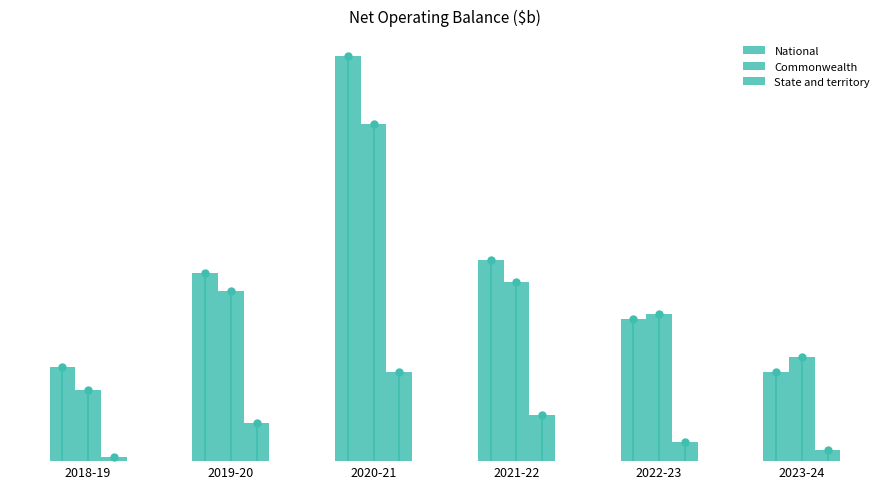

What is the difference between the highest and lowest values at 2018-19?

49.2